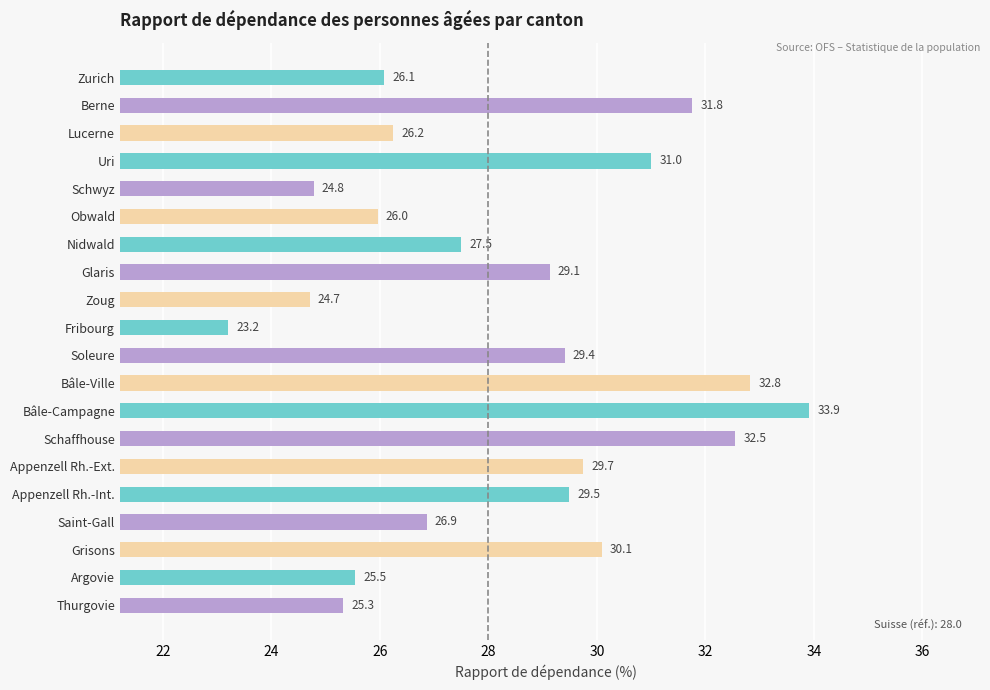

At which label is the value closest to 28?

Nidwald